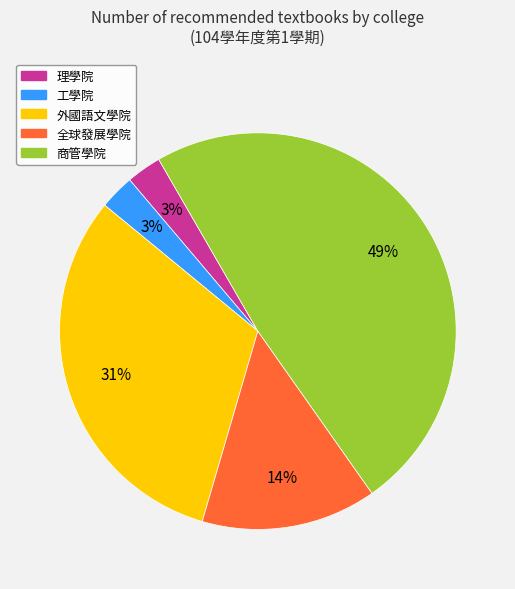

To the nearest percent, what percentage of the pie is 工學院?

3%